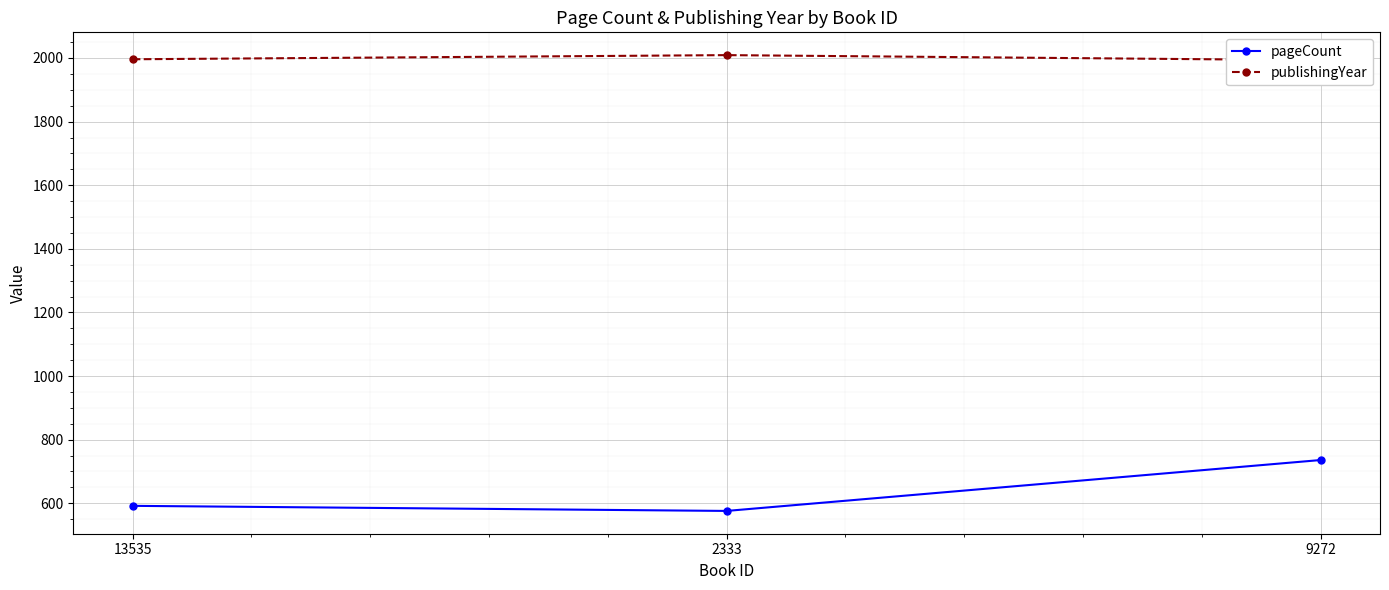

Which has a higher value, 13535 or 9272?

9272